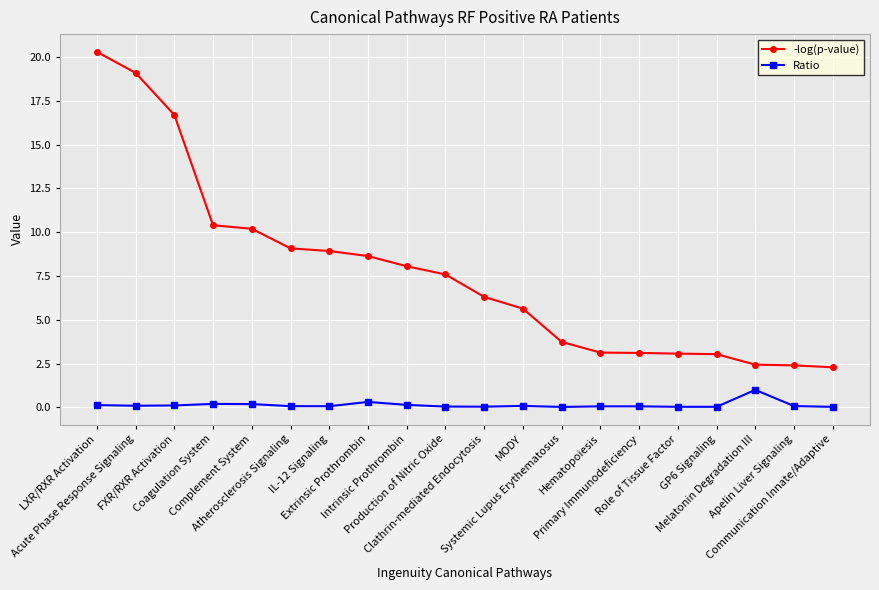

How many values in the -log(p-value) series are below 7?

10